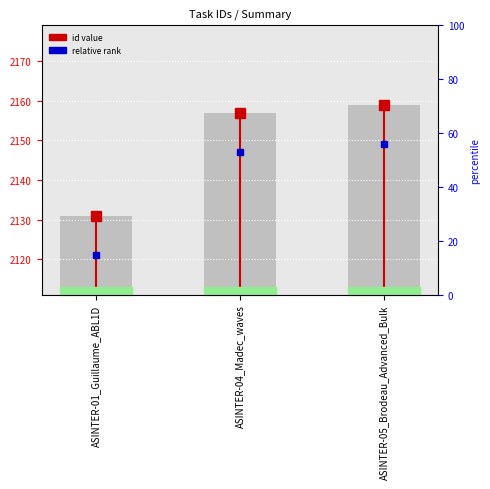

What is the spread (max minus min) of values at ASINTER-01_Guillaume_ABL1D?

10